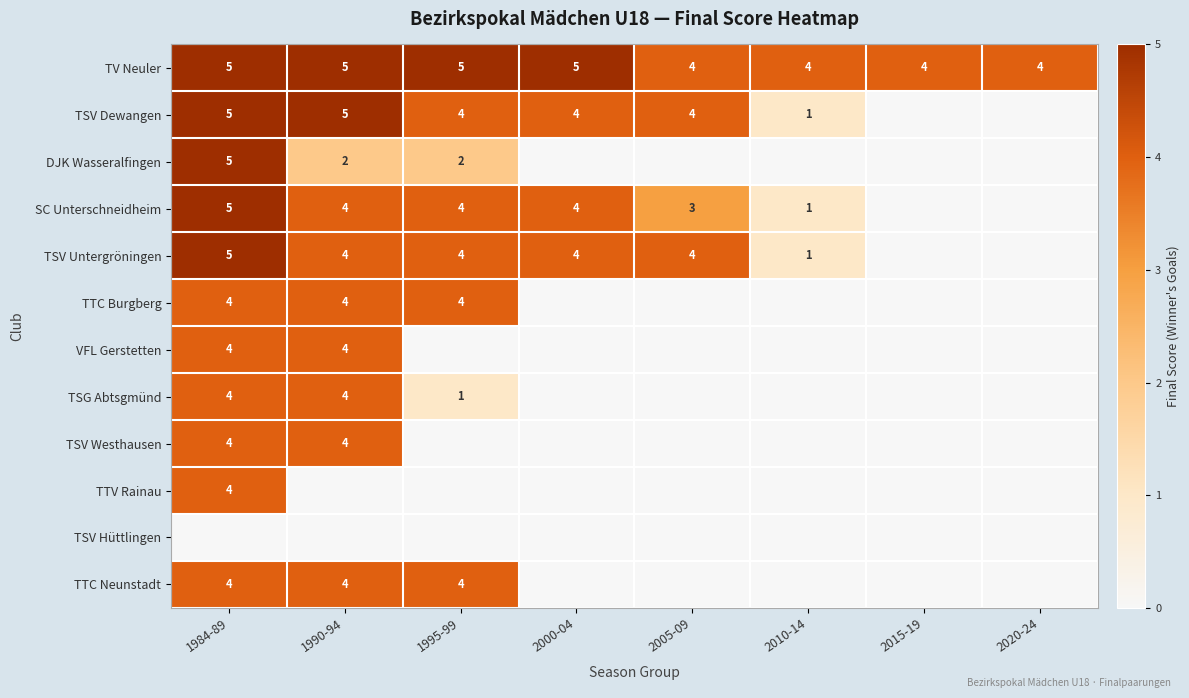

What is the sum of all TV Neuler values?

36